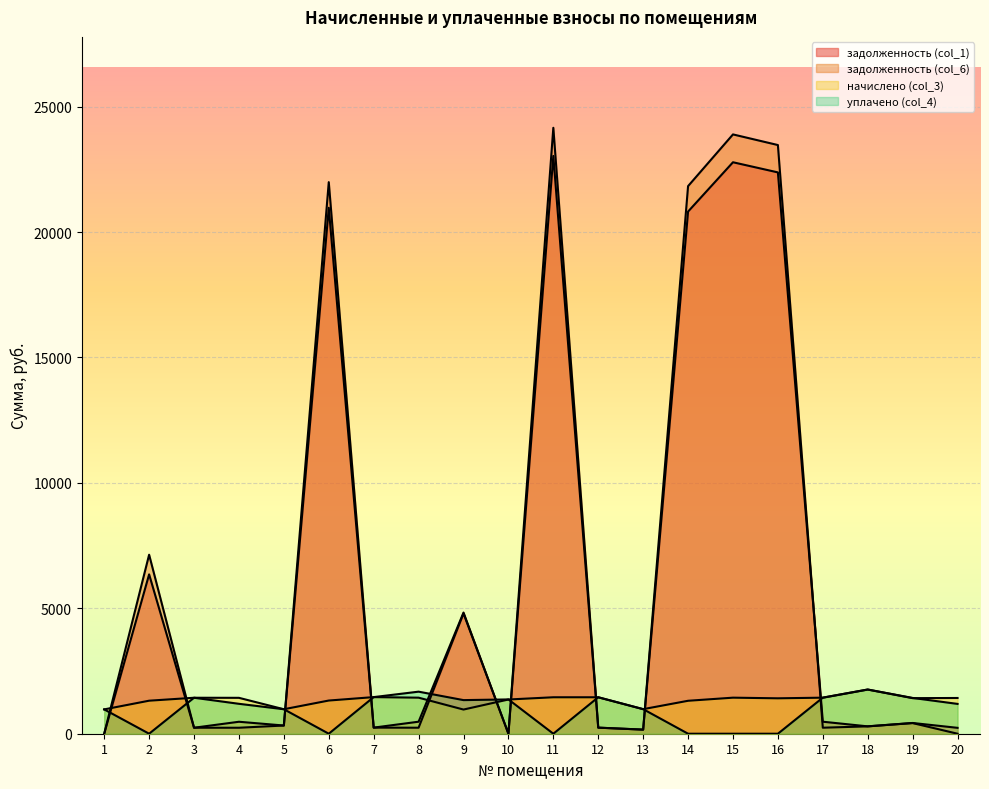

At which label does задолженность (col_1) first exceed 327?

2